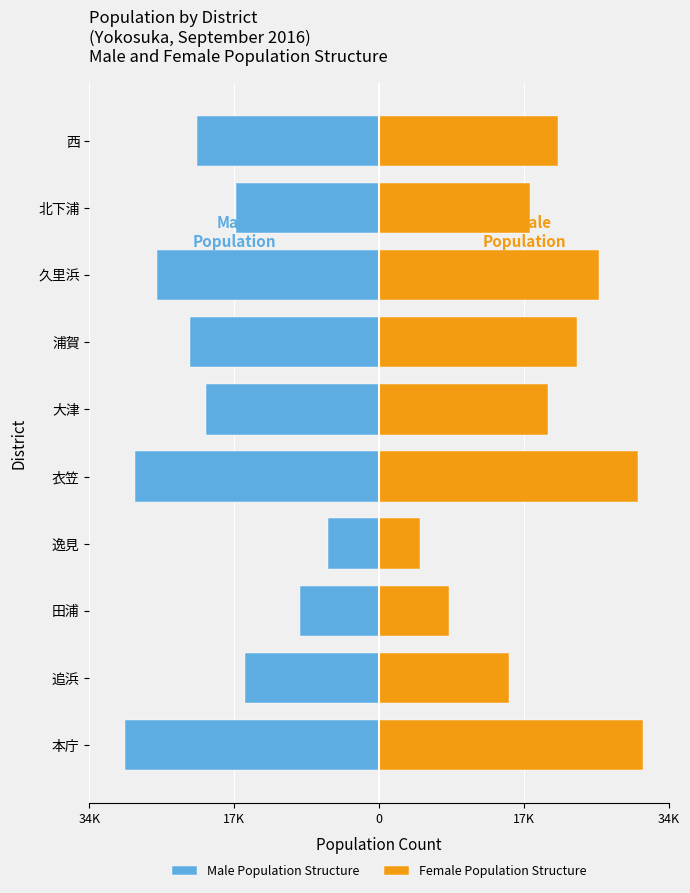

What is the value of the Female Population Structure bar at the 6th from the left?

20385